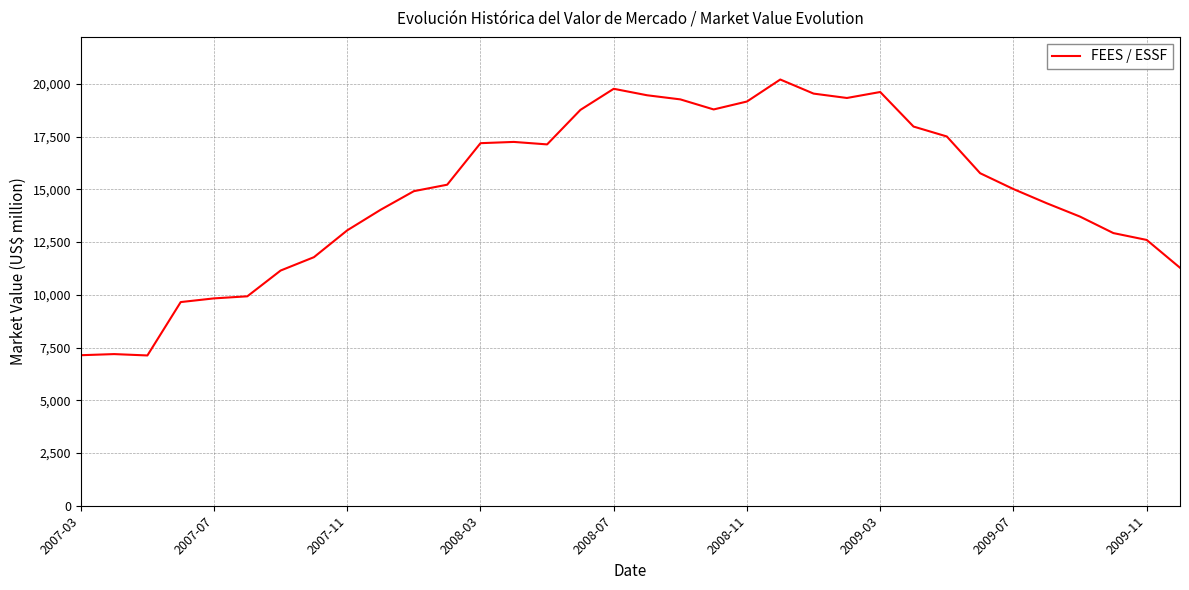

What is the minimum value shown in the chart?

7126.1